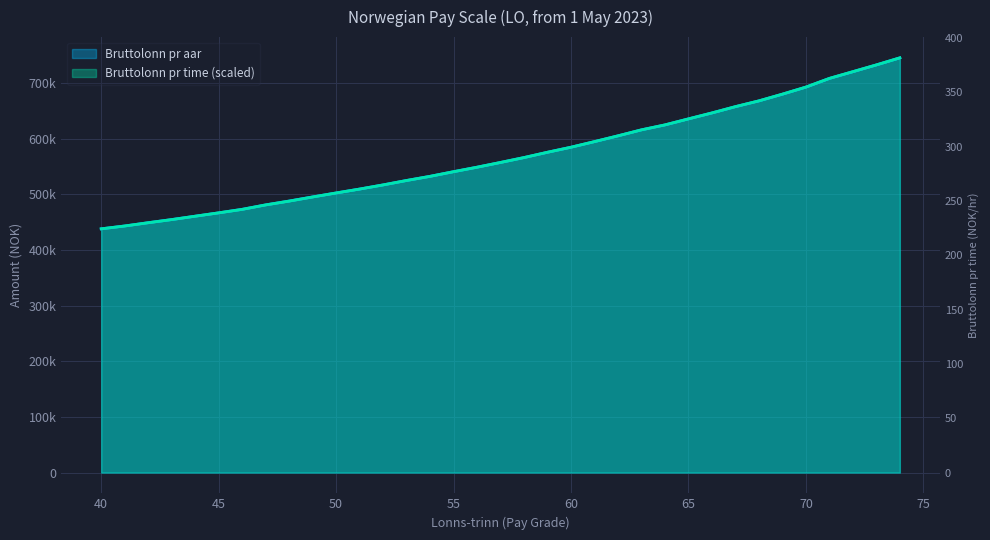

How many intersections are there between Bruttolonn pr time and Bruttolonn pr aar?

11